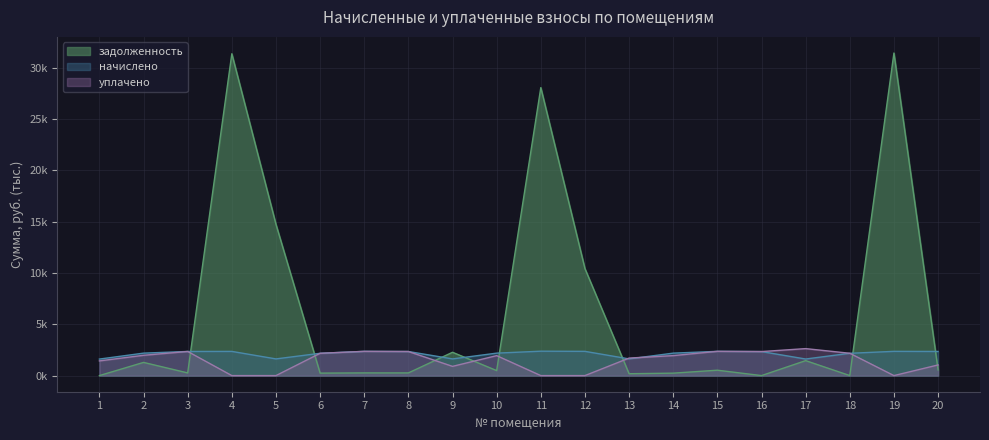

How many data points in уплачено are above 1?

14